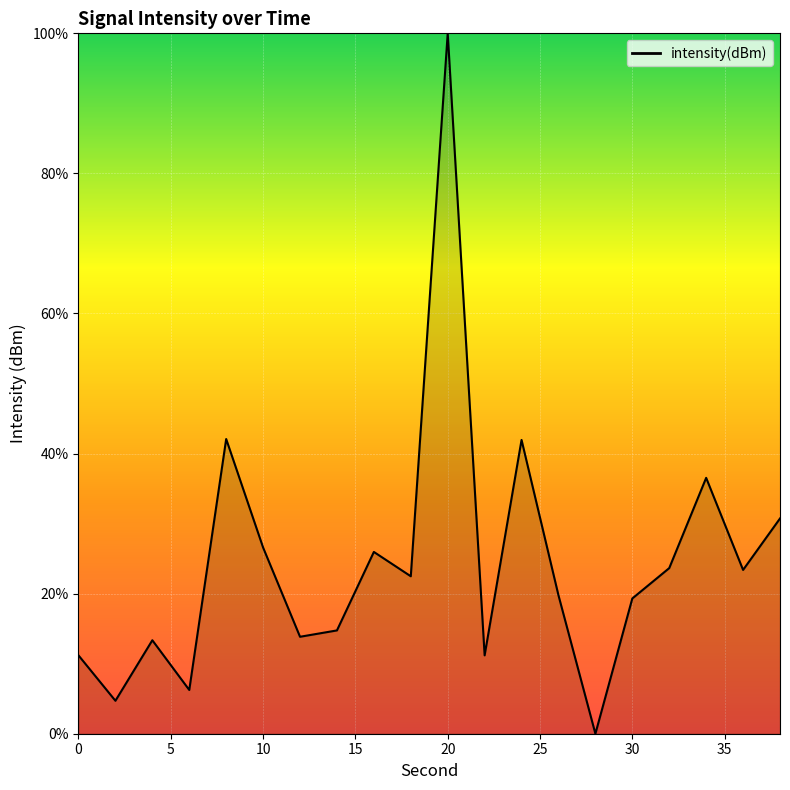

How many lines are shown in the chart?

1